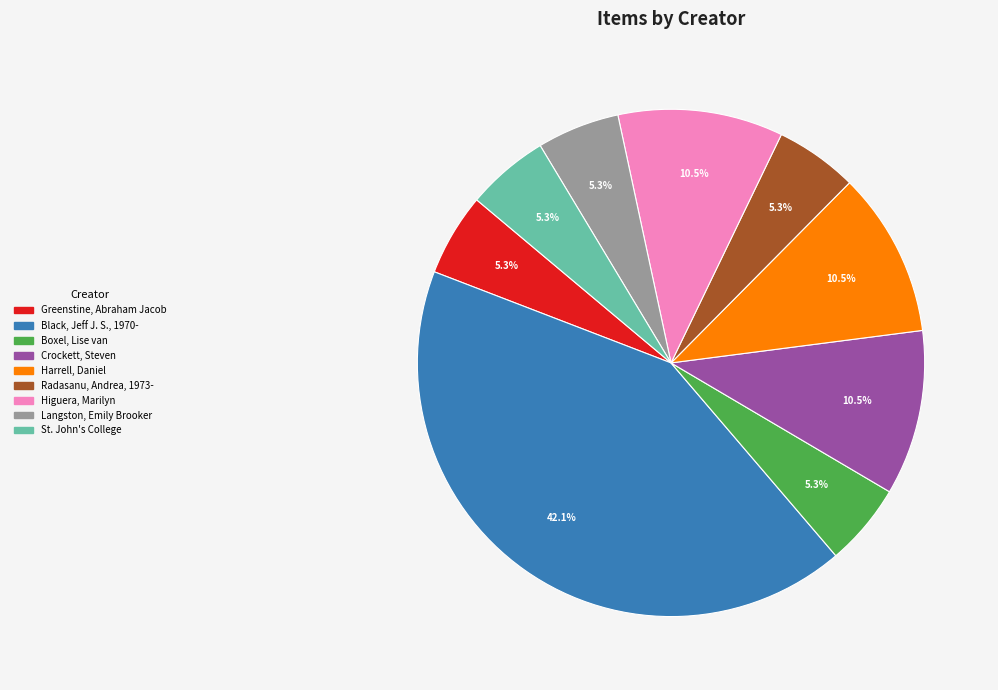

Is there a majority slice in this chart?

No